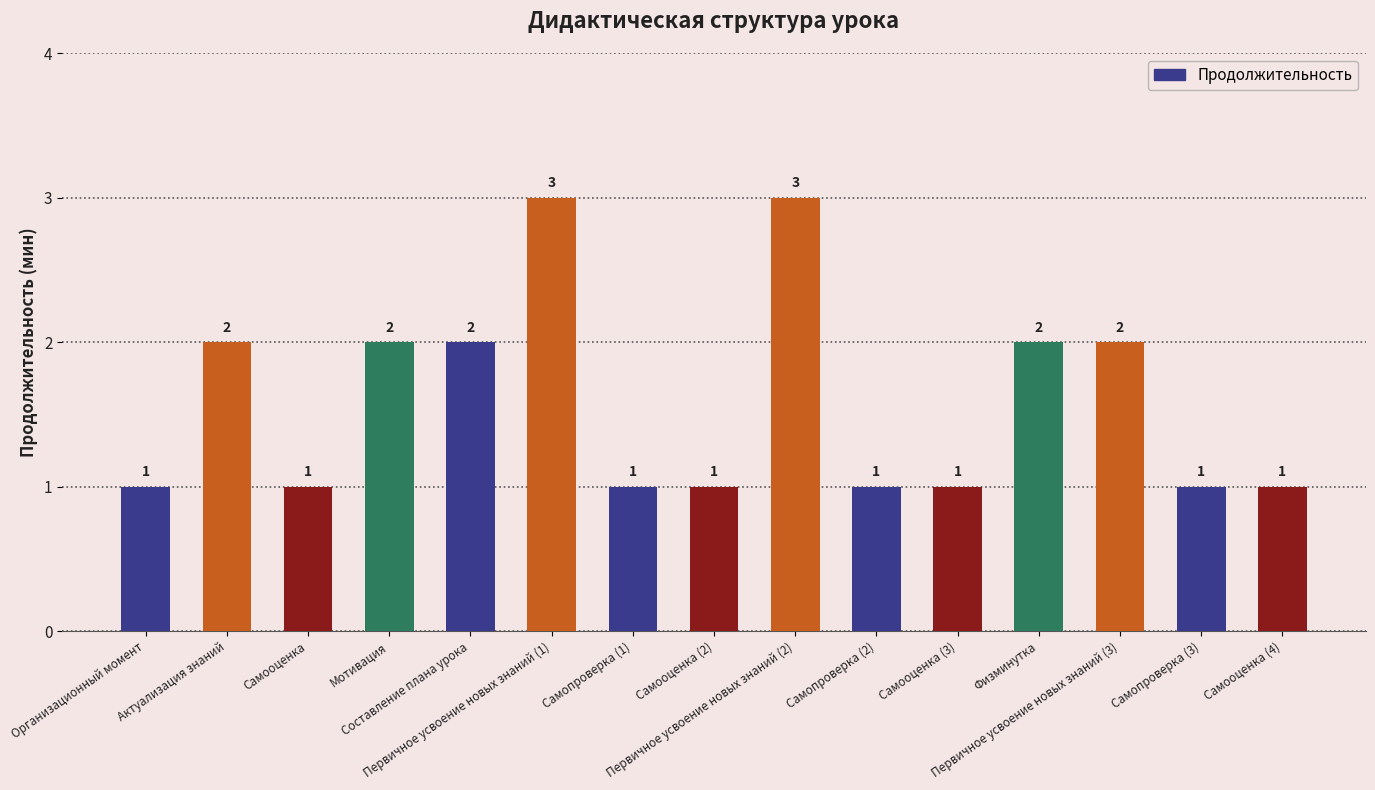

What is the greatest value displayed?

3